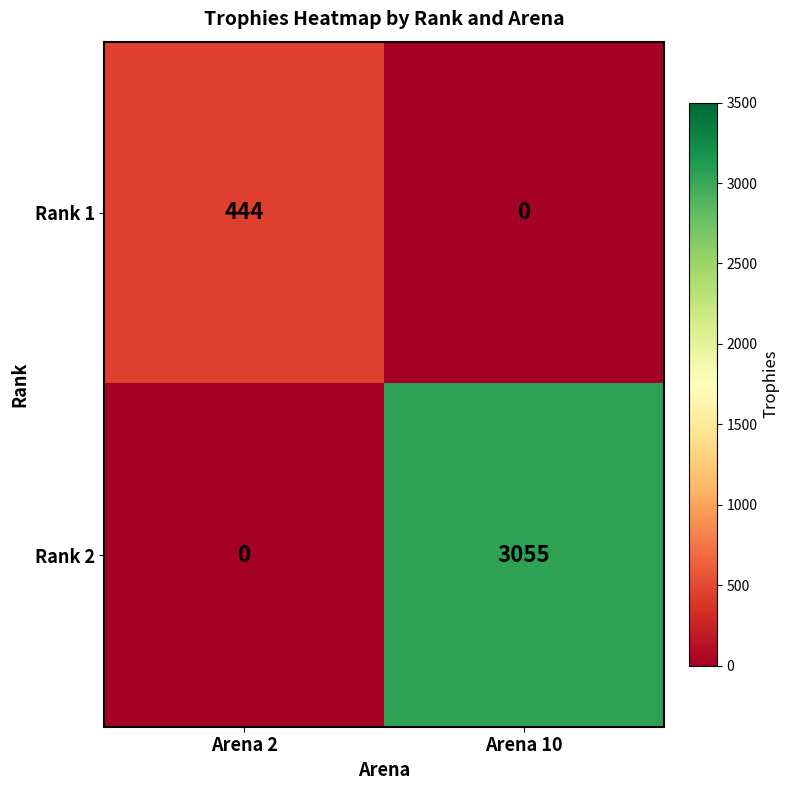

At which category is the sum across all series the highest?

Arena 10